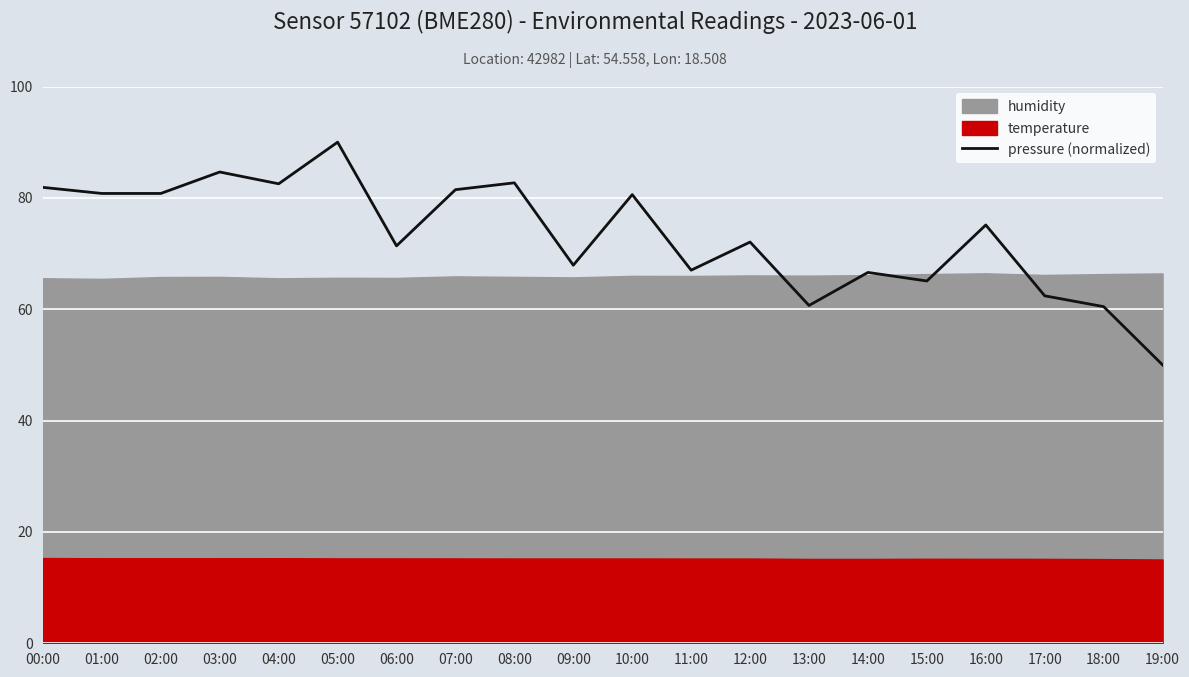

List the labels in order of value, smallest first.

19:00, 18:00, 13:00, 17:00, 15:00, 14:00, 11:00, 09:00, 06:00, 12:00, 16:00, 10:00, 01:00, 02:00, 07:00, 00:00, 04:00, 08:00, 03:00, 05:00